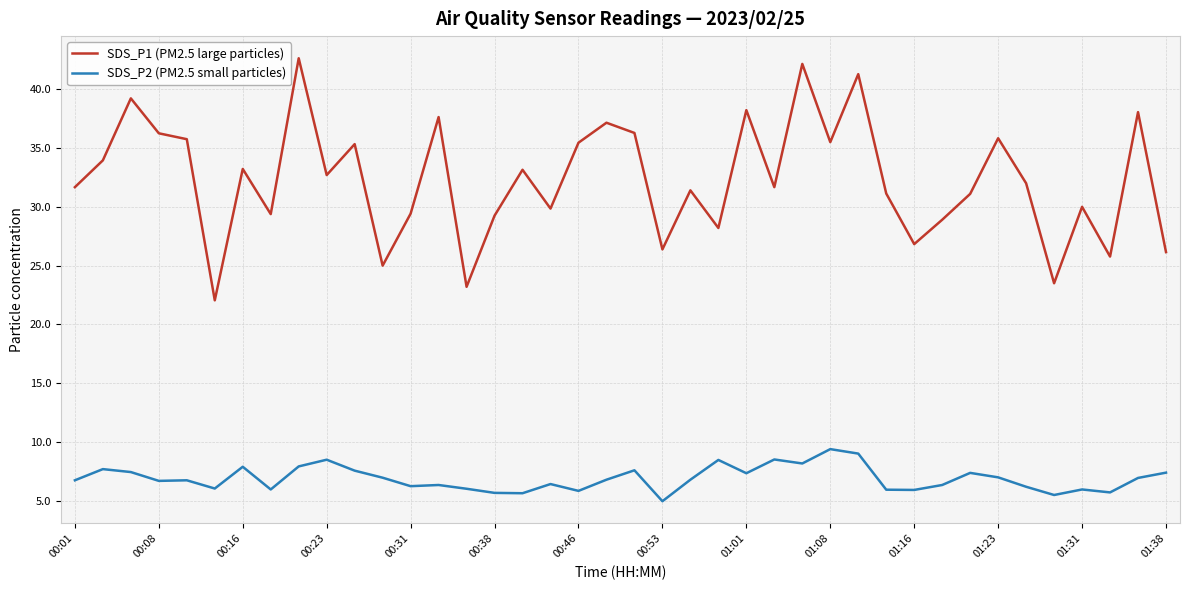

What is the average value of the SDS_P2 (PM2.5 small particles) series?

6.9